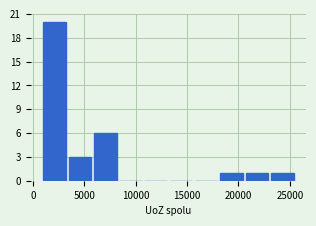

Reading left to right, transcribe this chart: for each bar, give the range it covers on the x-axis and its height. Neither the bar edges nor the heights are printed on the chart, so give them approximately, as read against the axes.

1000 to 3500: 20
3500 to 6000: 3
6000 to 8500: 6
8500 to 10500: 0
10500 to 13000: 0
13000 to 15500: 0
15500 to 18000: 0
18000 to 20500: 1
20500 to 23000: 1
23000 to 25500: 1